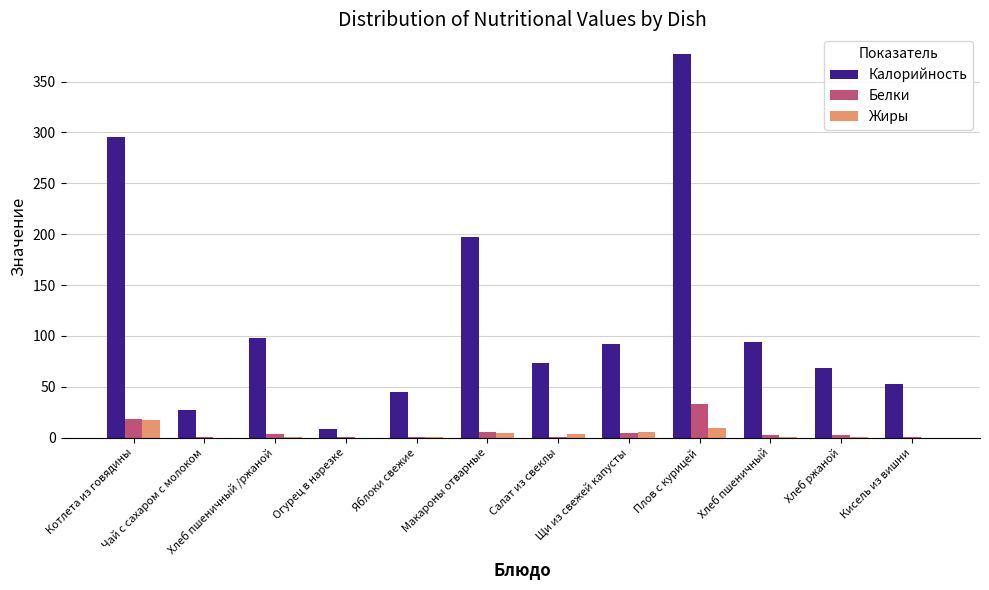

What is the difference between the Калорийность values at Огурец в нарезке and Чай с сахаром с молоком?

18.3